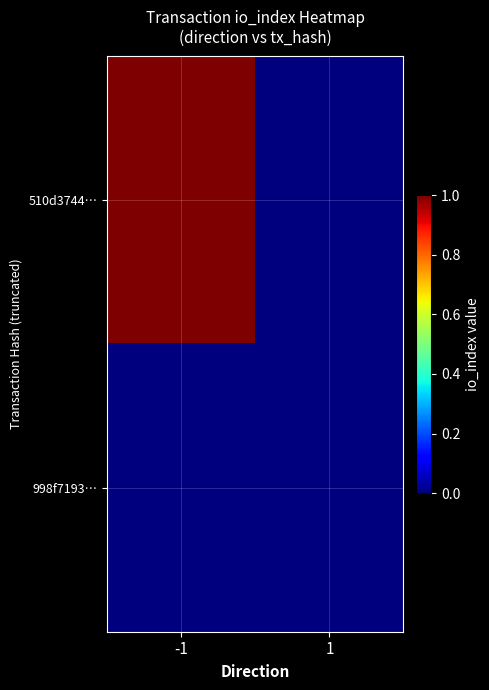

Count the number of data series in this chart.

2